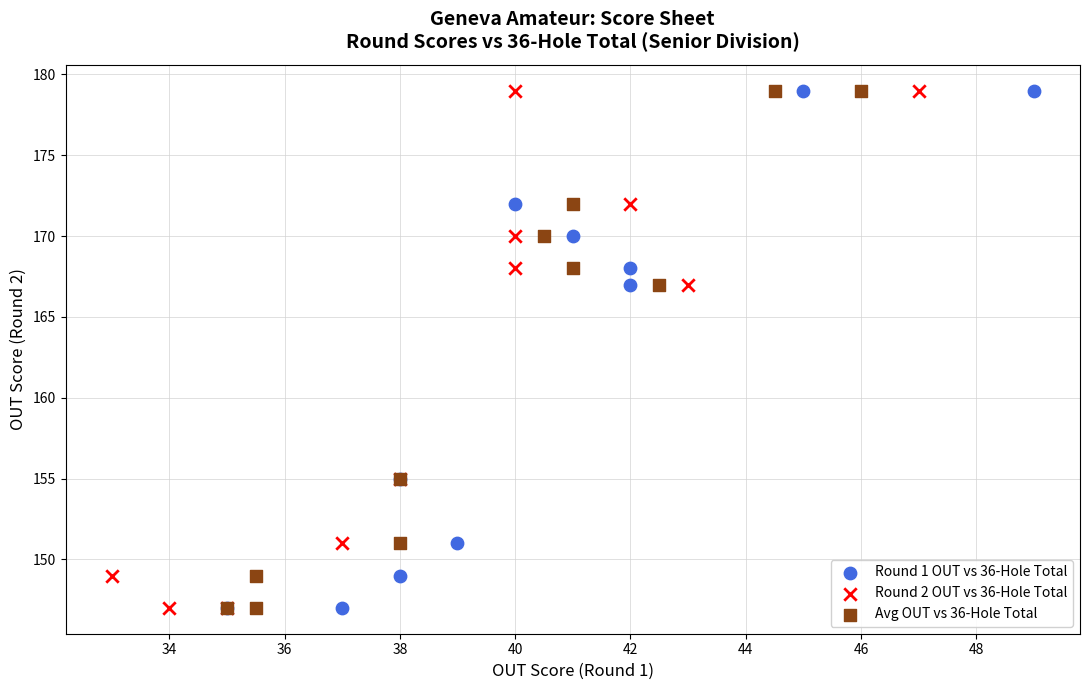

What are all the series names shown in the legend?

Round 1 OUT vs 36-Hole Total, Round 2 OUT vs 36-Hole Total, Avg OUT vs 36-Hole Total